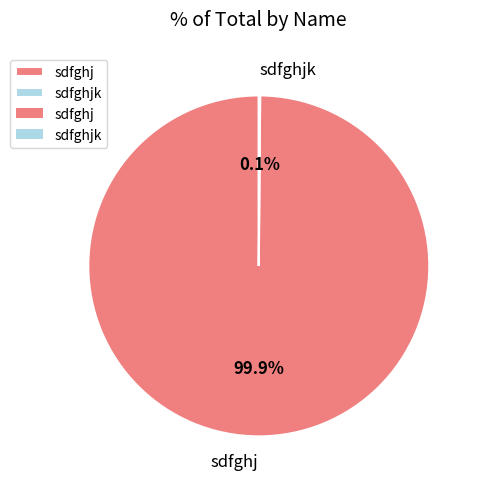

What is the largest slice in the pie chart?

sdfghj